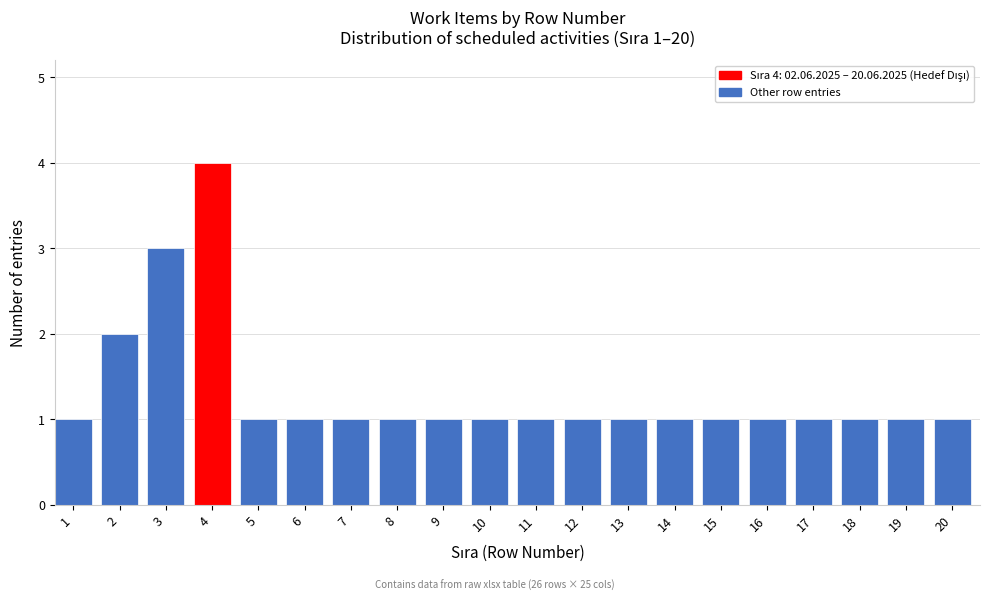

Reading left to right, extract all data points from this chart.

1=1	2=2	3=3	4=4	5=1	6=1	7=1	8=1	9=1	10=1	11=1	12=1	13=1	14=1	15=1	16=1	17=1	18=1	19=1	20=1